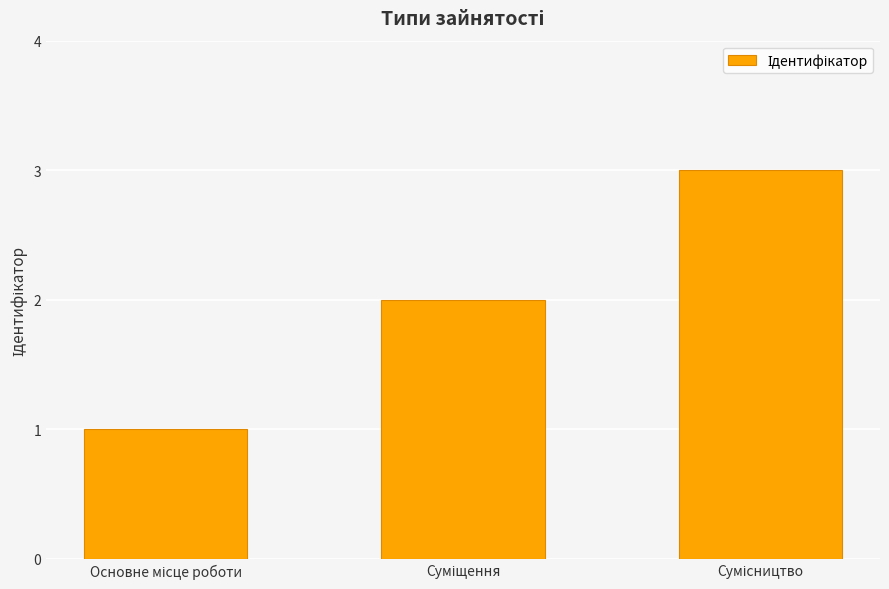

Are the bars horizontal?

No